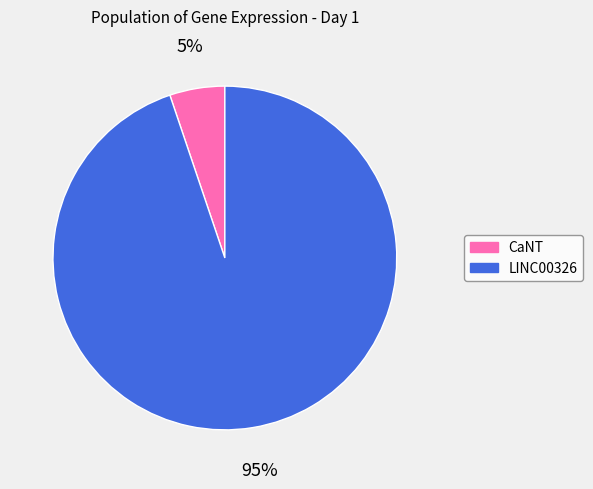

True or false: CaNT accounts for 5% of the total.

True